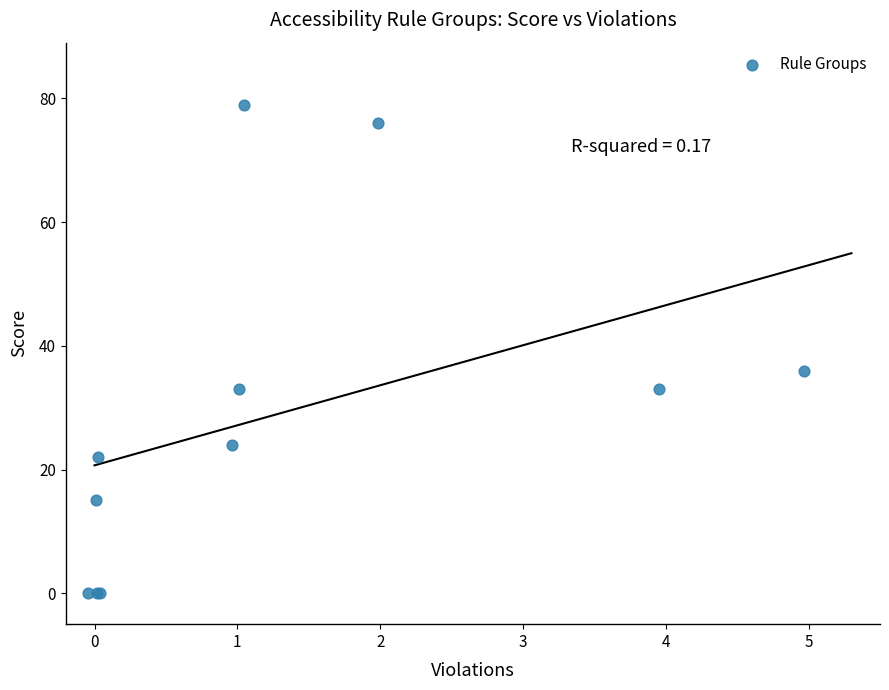

What Y value in the scatter plot is closest to 39?

36